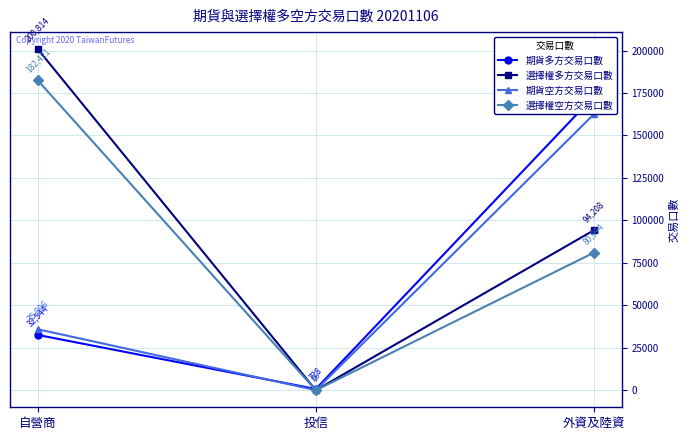

What is the label of the 3rd point from the left?

外資及陸資